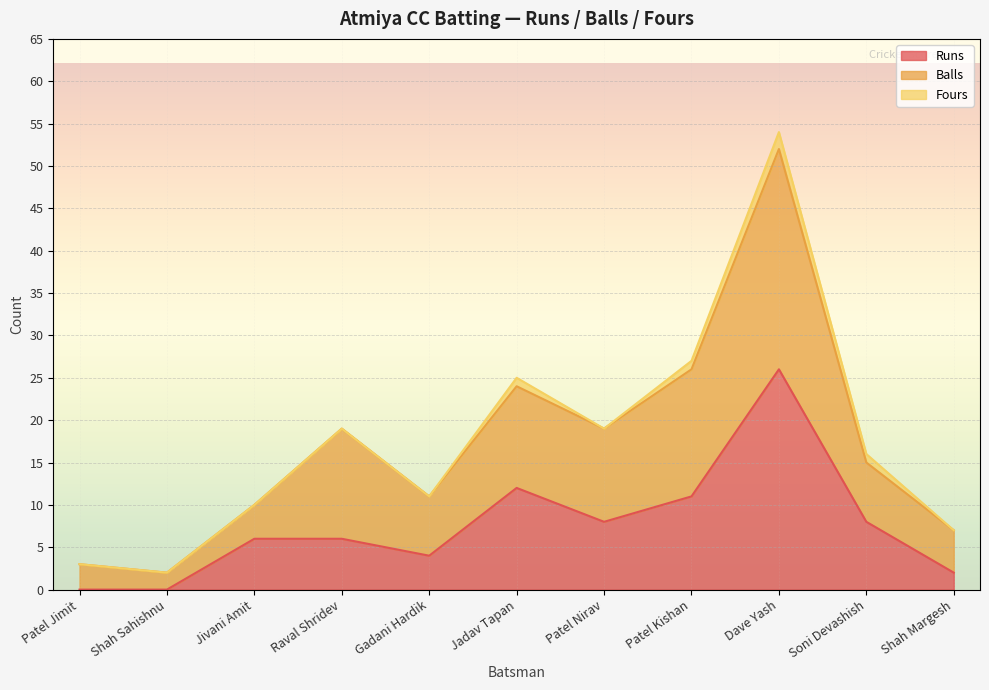

What value does the Balls series have at Jivani Amit, to the nearest 5?

10